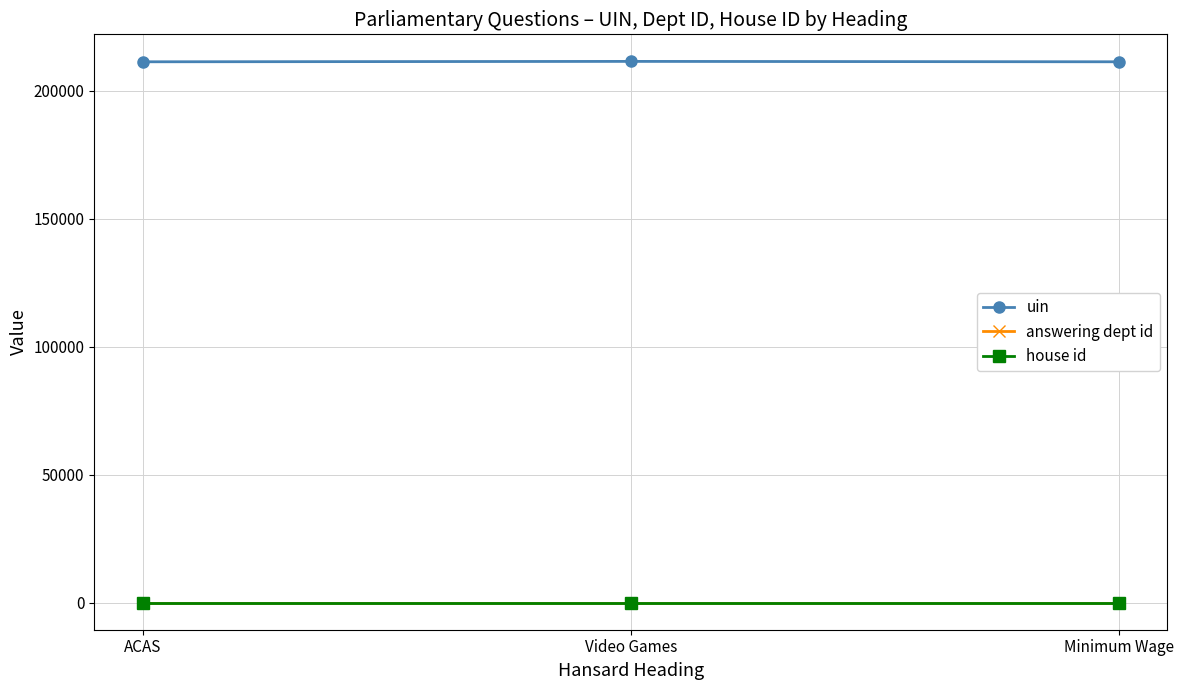

What is the sum of all uin values?

633886